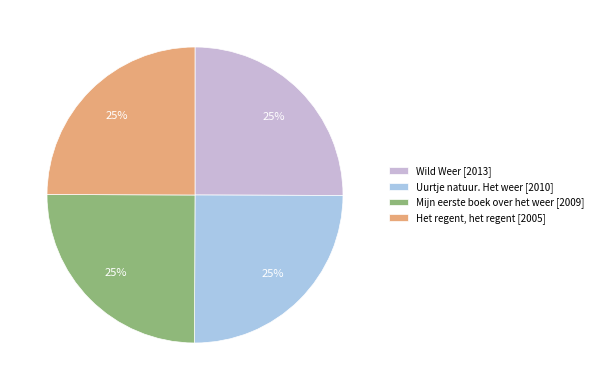

How many segments does this pie chart have?

4